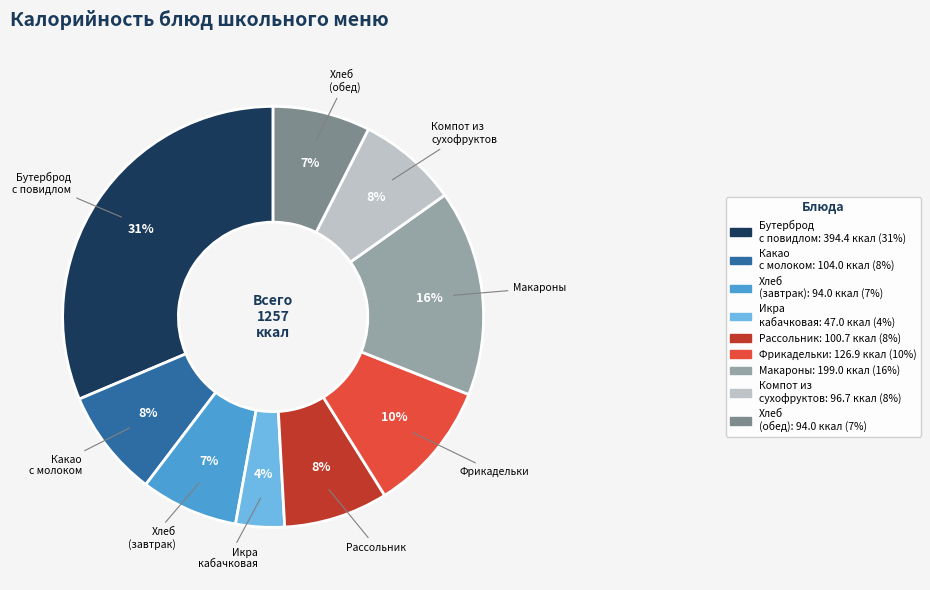

What percentage is the Бутерброд с повидлом slice, to the nearest percent?

31%